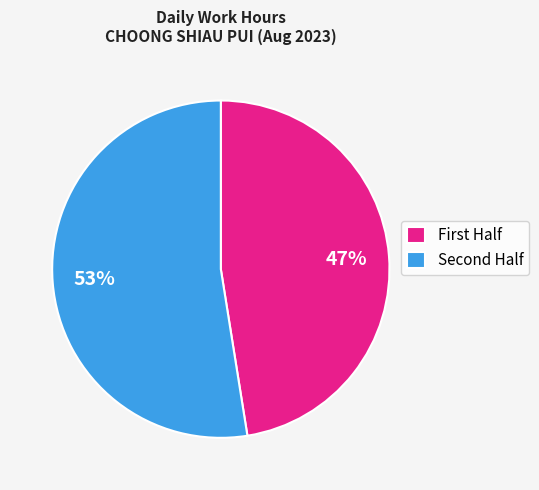

Is there a majority slice in this chart?

Yes